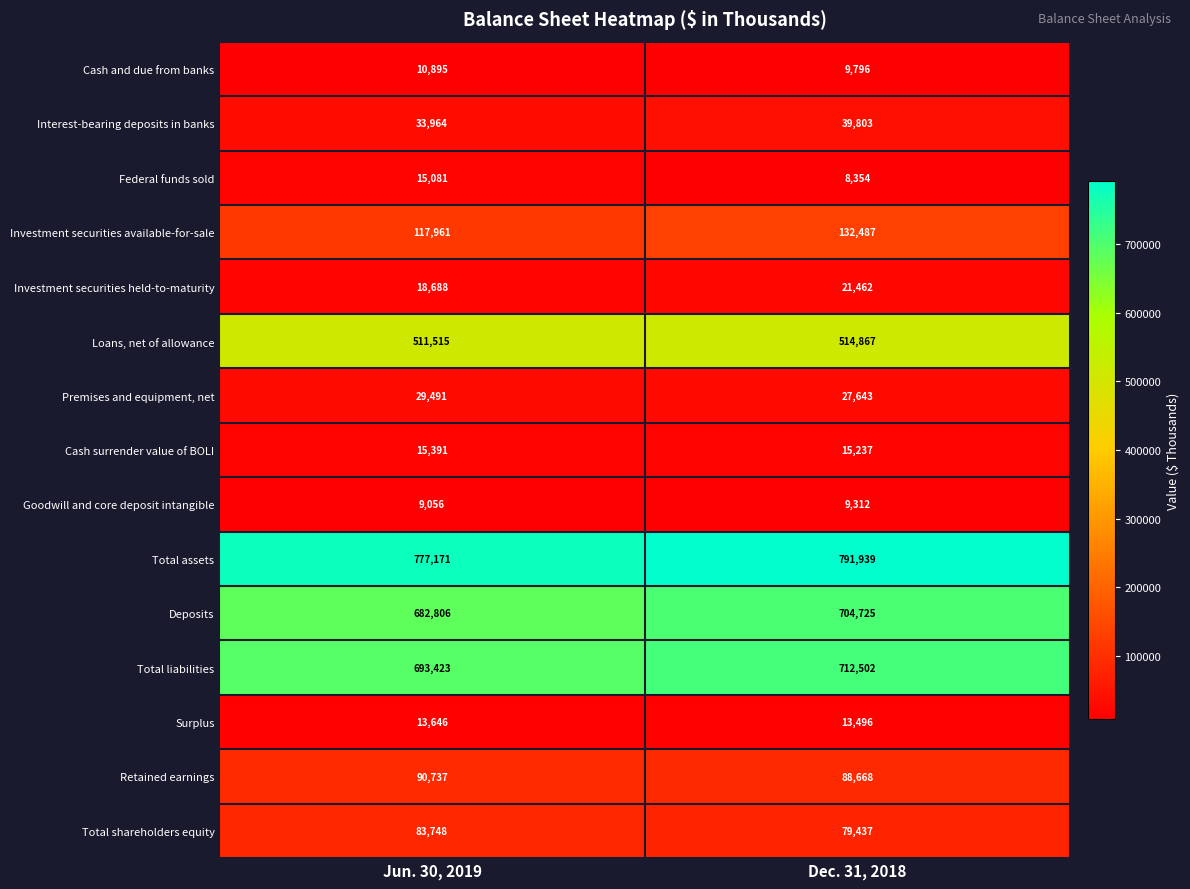

At which label is Loans, net of allowance closest to 513191?

Jun. 30, 2019